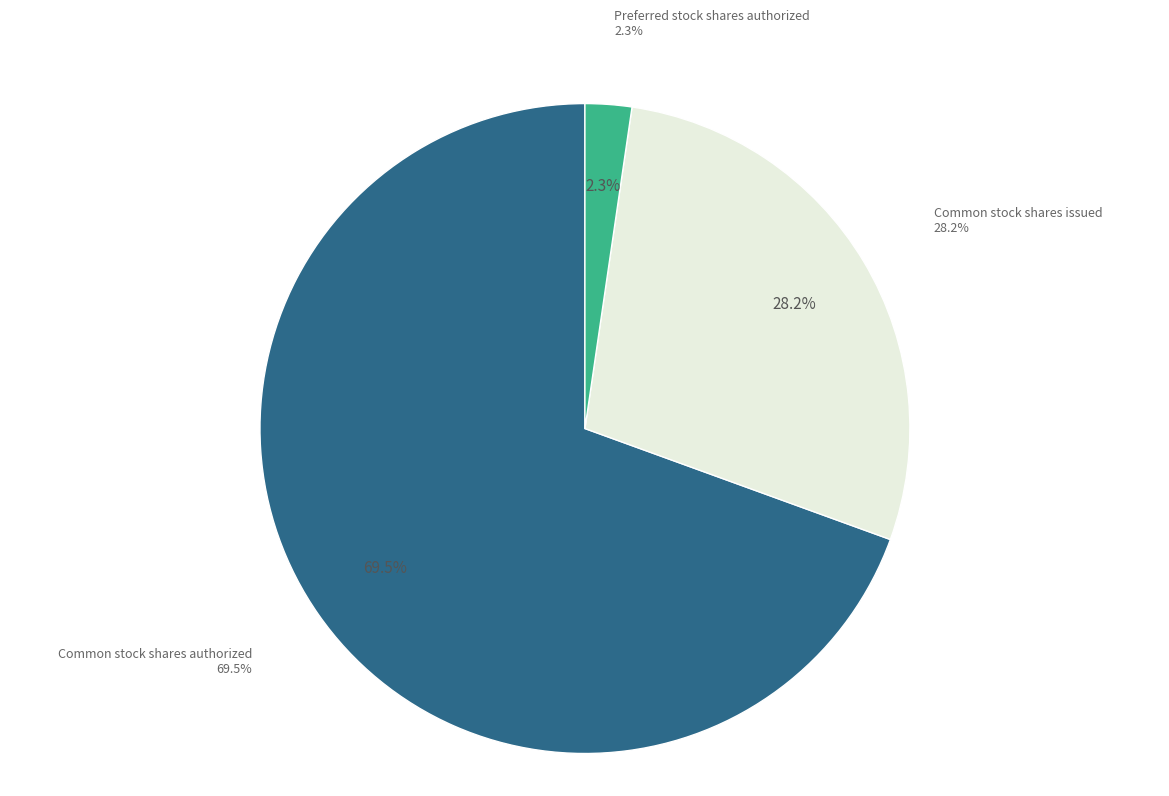

Between Preferred stock shares issued and Common stock shares authorized, which is larger?

Common stock shares authorized